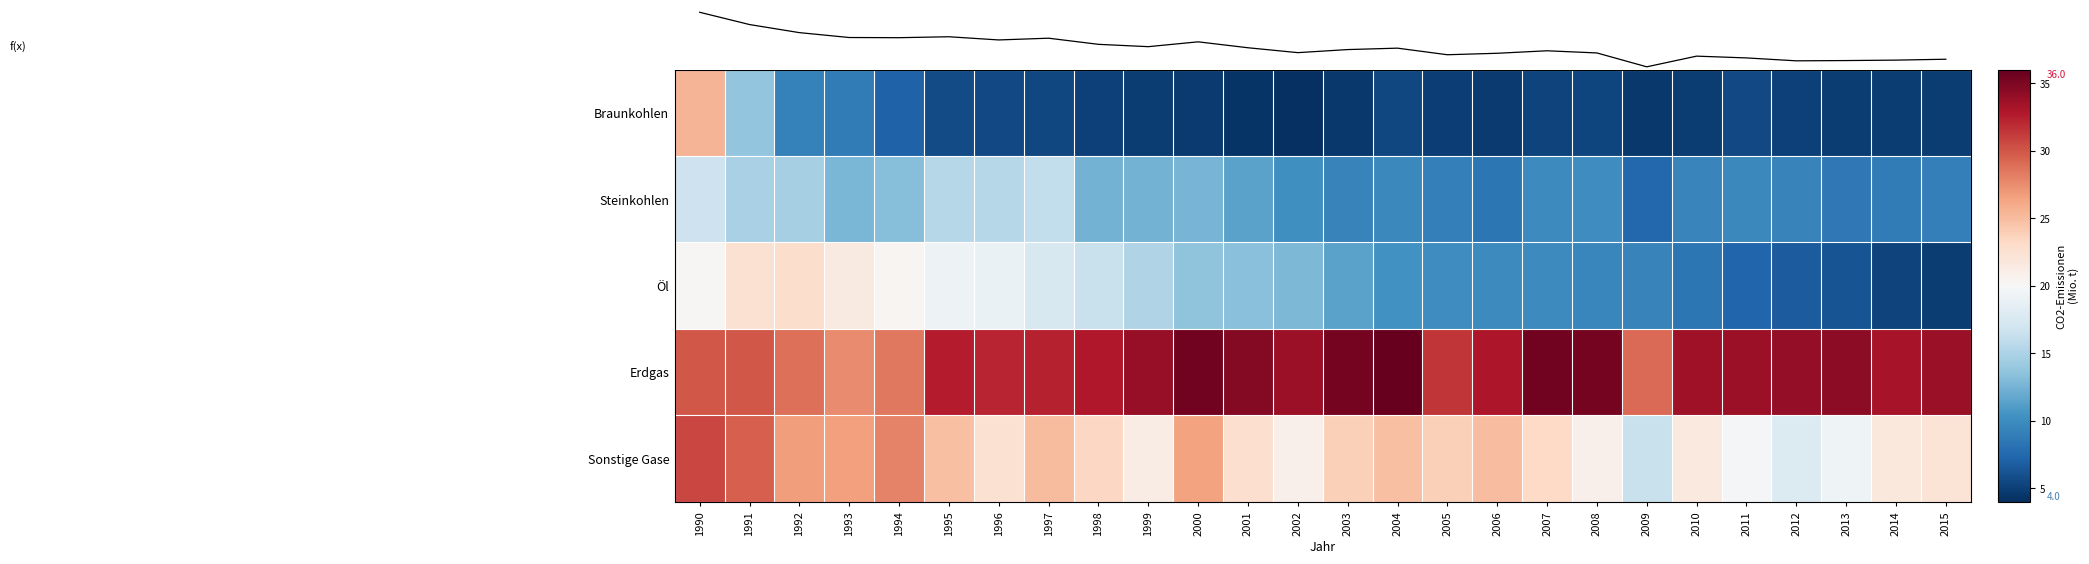

Which category has the highest value in the Sonstige Gase series?

1990